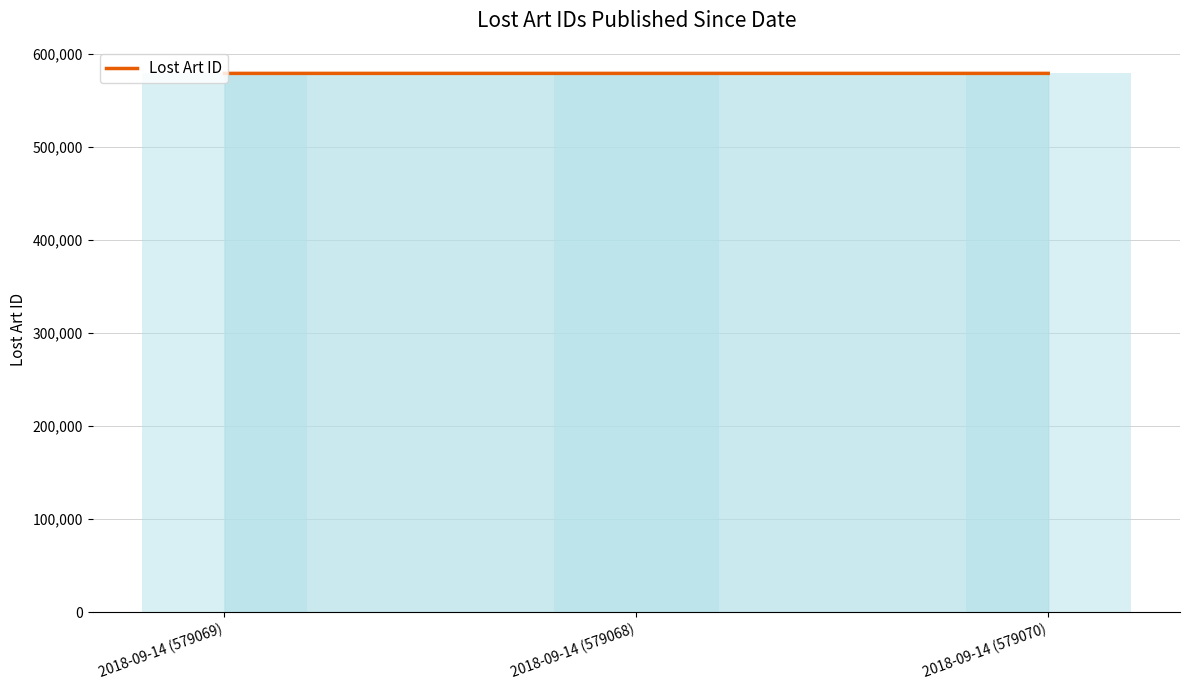

At which category does the chart reach its minimum across all series?

2018-09-14 (579068)